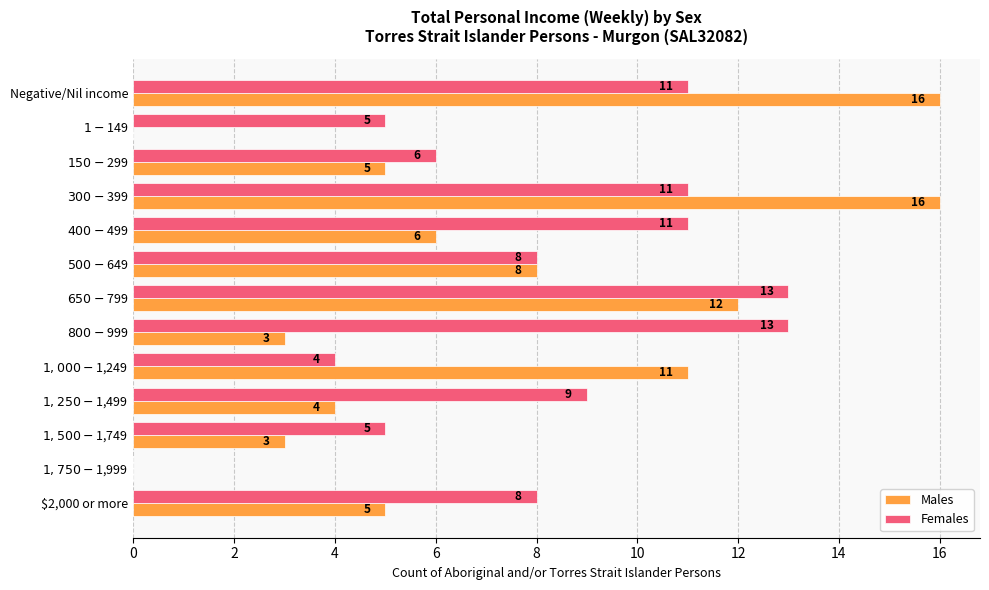

The Females series shows 12 at $2,000 or more. True or false?

False